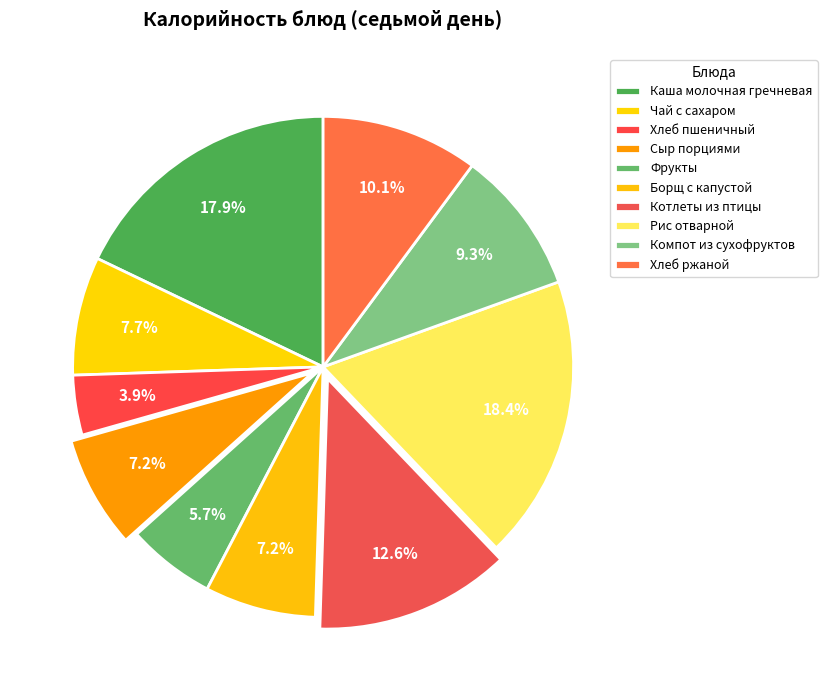

To the nearest percent, what percentage of the pie is Рис отварной?

18%